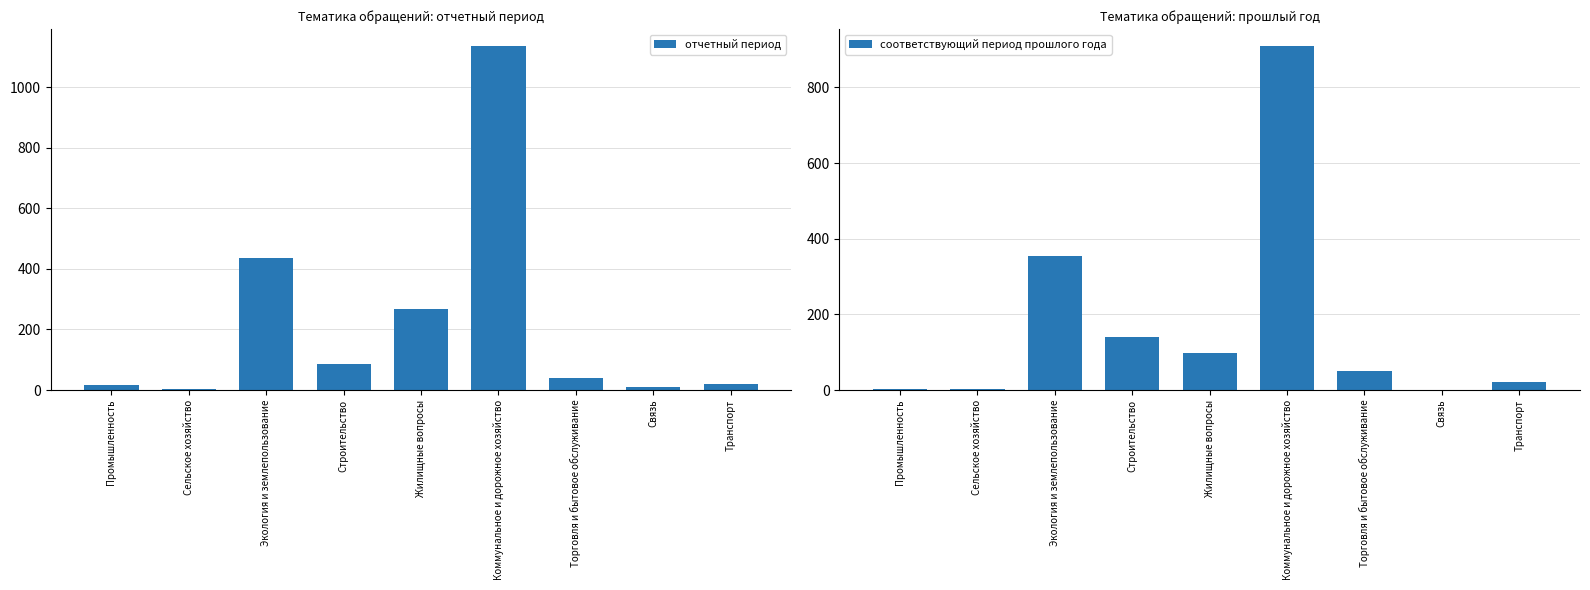

Reading right to left, list all the values displayed in this chart.

отчетный период: Транспорт=19	Связь=10	Торговля и бытовое обслуживание=39	Коммунальное и дорожное хозяйство=1135	Жилищные вопросы=266	Строительство=85	Экология и землепользование=437	Сельское хозяйство=3	Промышленность=17
соответствующий период прошлого года: Транспорт=21	Связь=0	Торговля и бытовое обслуживание=49	Коммунальное и дорожное хозяйство=909	Жилищные вопросы=97	Строительство=140	Экология и землепользование=354	Сельское хозяйство=2	Промышленность=2